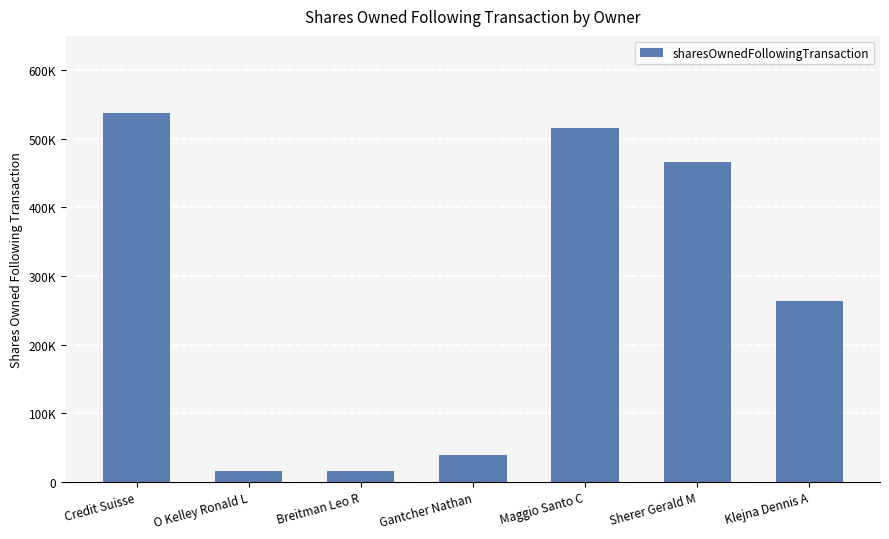

What is the greatest value displayed?

537405